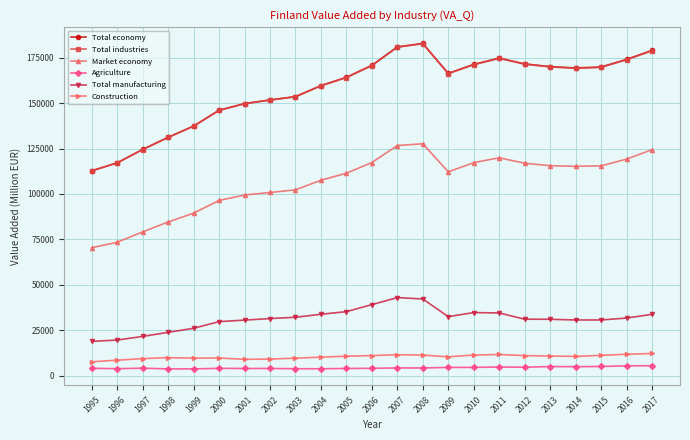

The Total industries series shows 84014.1 at 2014. True or false?

False